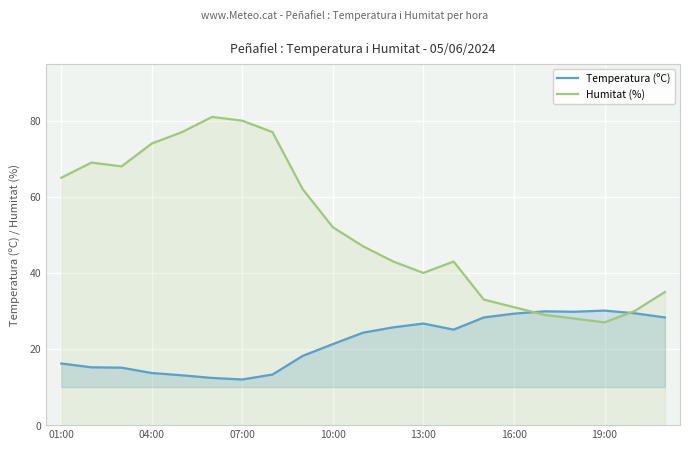

What is the difference between the maximum and second lowest values in the Temperatura (ºC) series?

17.7